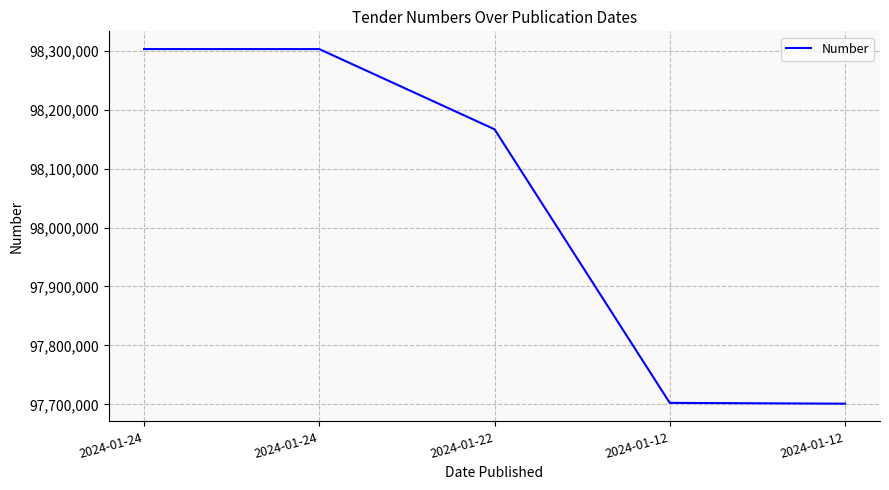

What is the value of the 3rd point from the left?

98166765